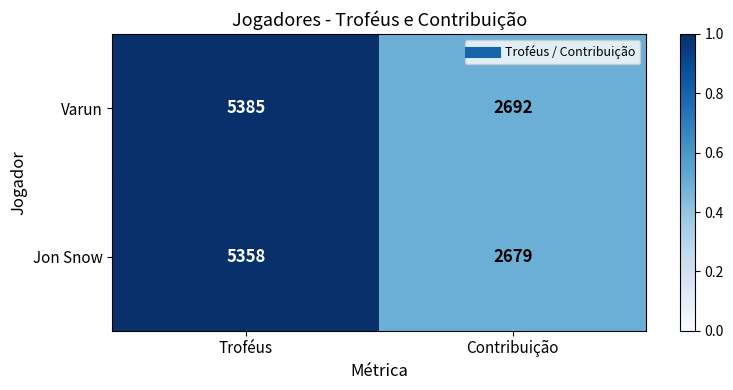

What is the sum of the Jon Snow values at Contribuição and Troféus?

8037